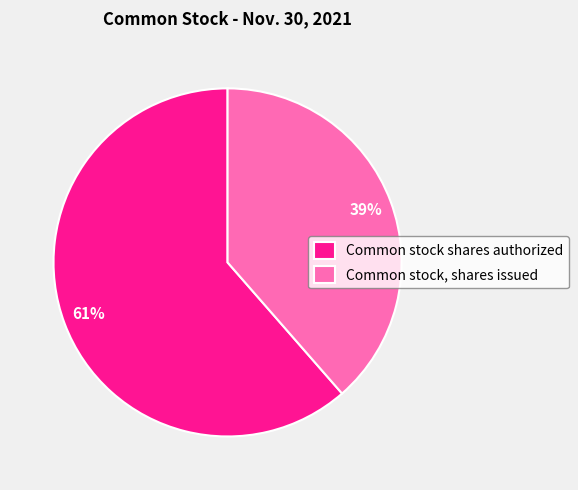

What is the largest slice in the pie chart?

Common stock shares authorized